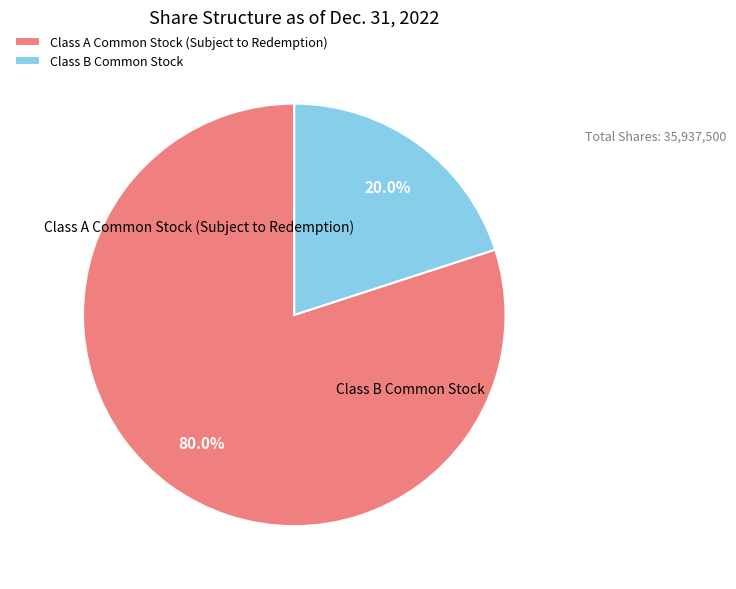

What is the largest slice in the pie chart?

Class A Common Stock (Subject to Redemption)